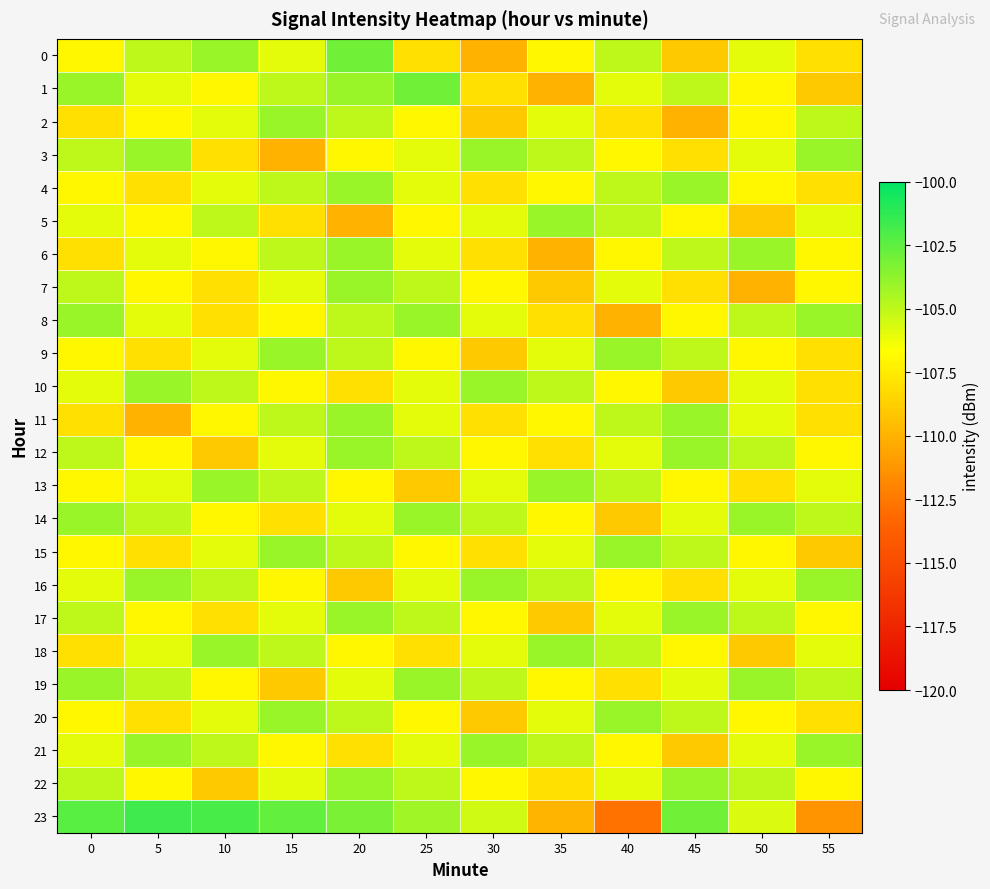

Which has a higher value, 30 or 55?

55